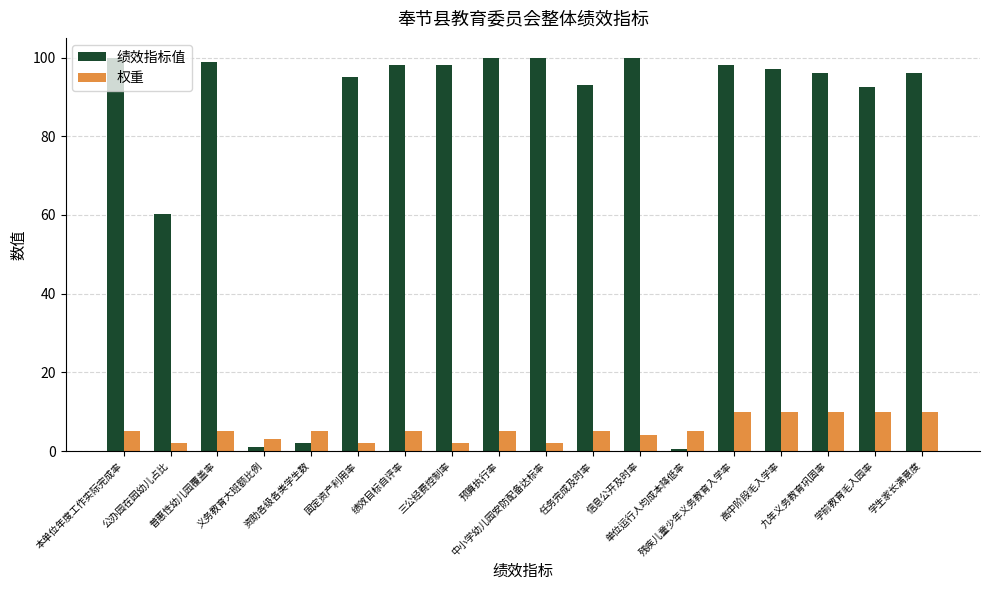

List the series in order of their overall mean, lowest first.

权重, 绩效指标值